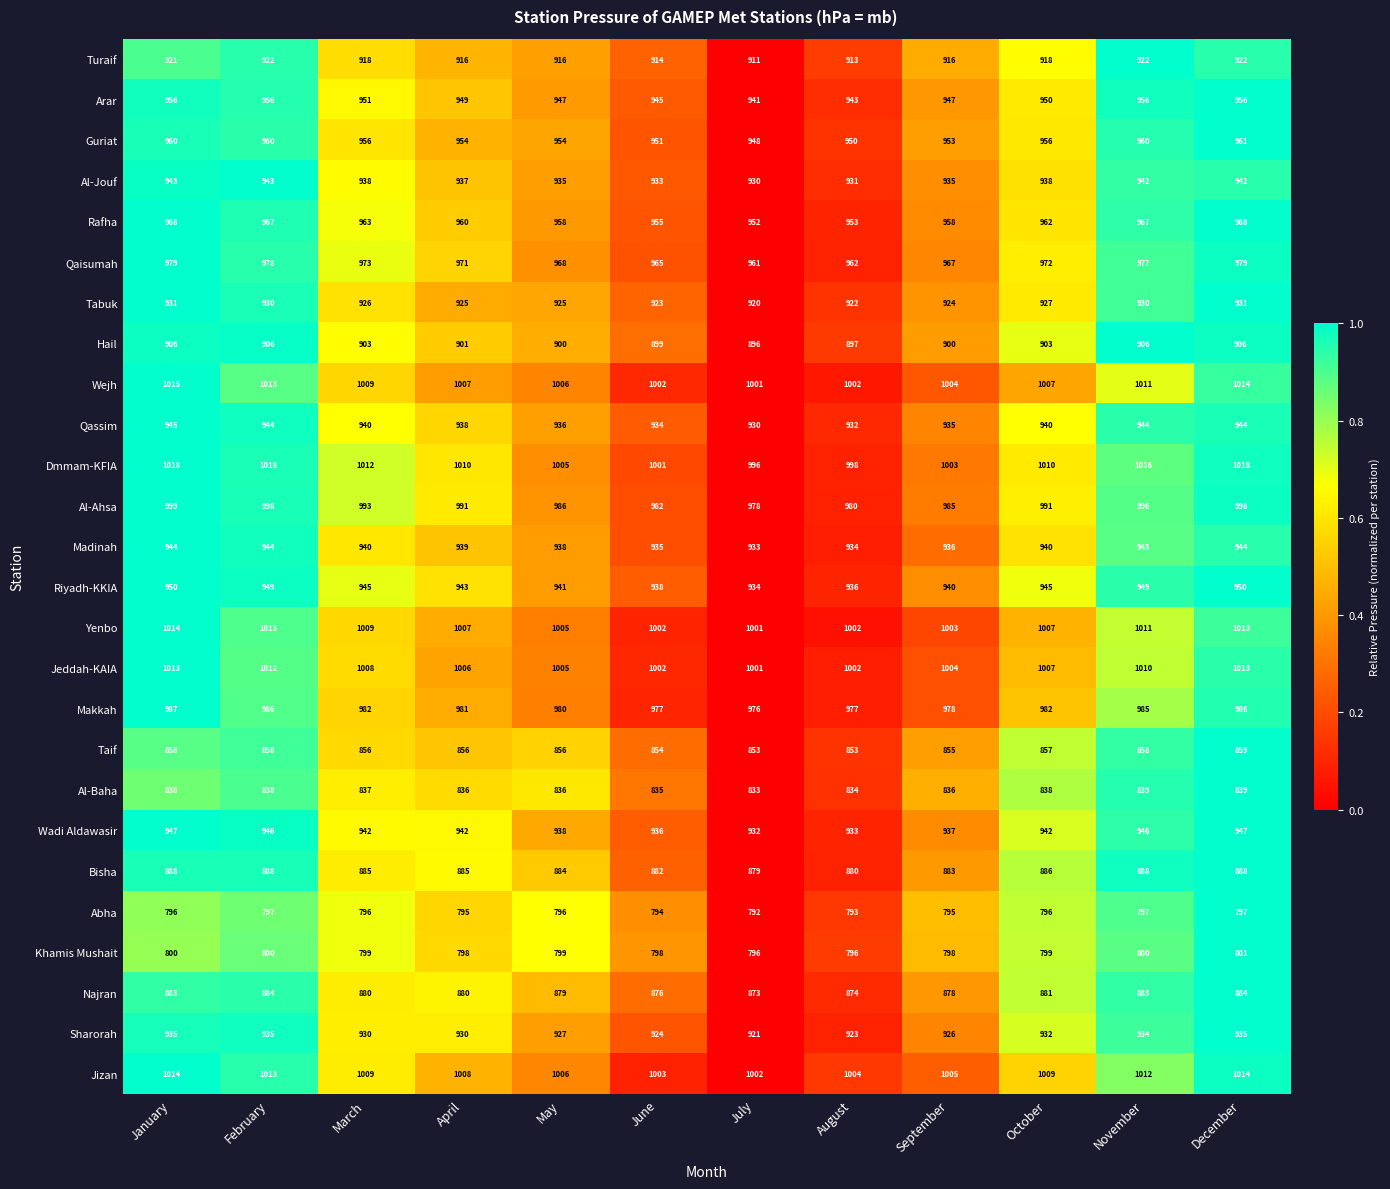

Which category has the lowest value across all series?

July